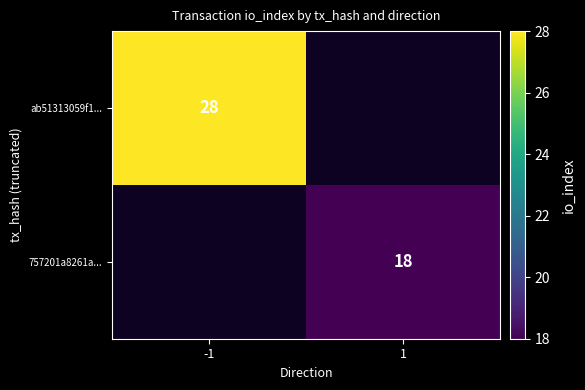

The value of ab51313059f1... at -1 is 14. True or false?

False